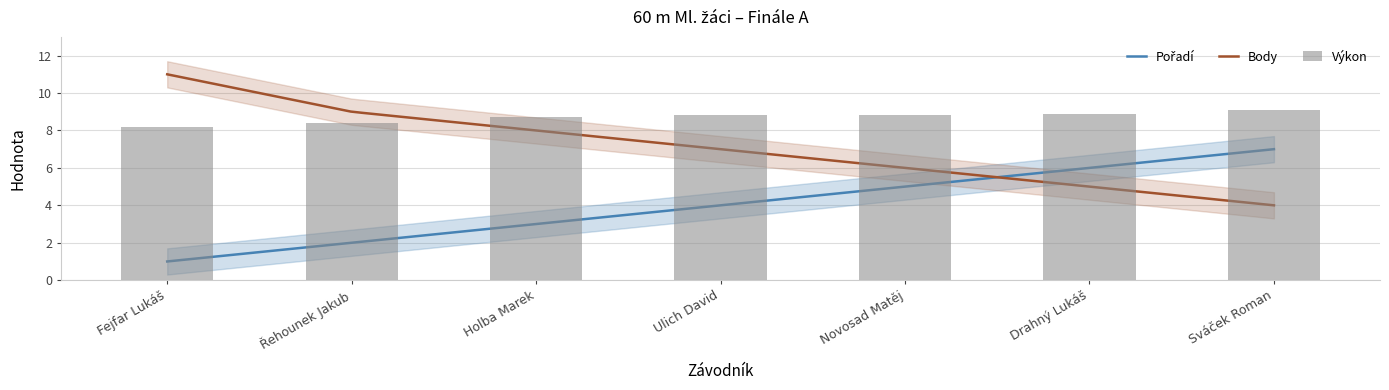

What is the spread (max minus min) of values at Novosad Matěj?

3.8